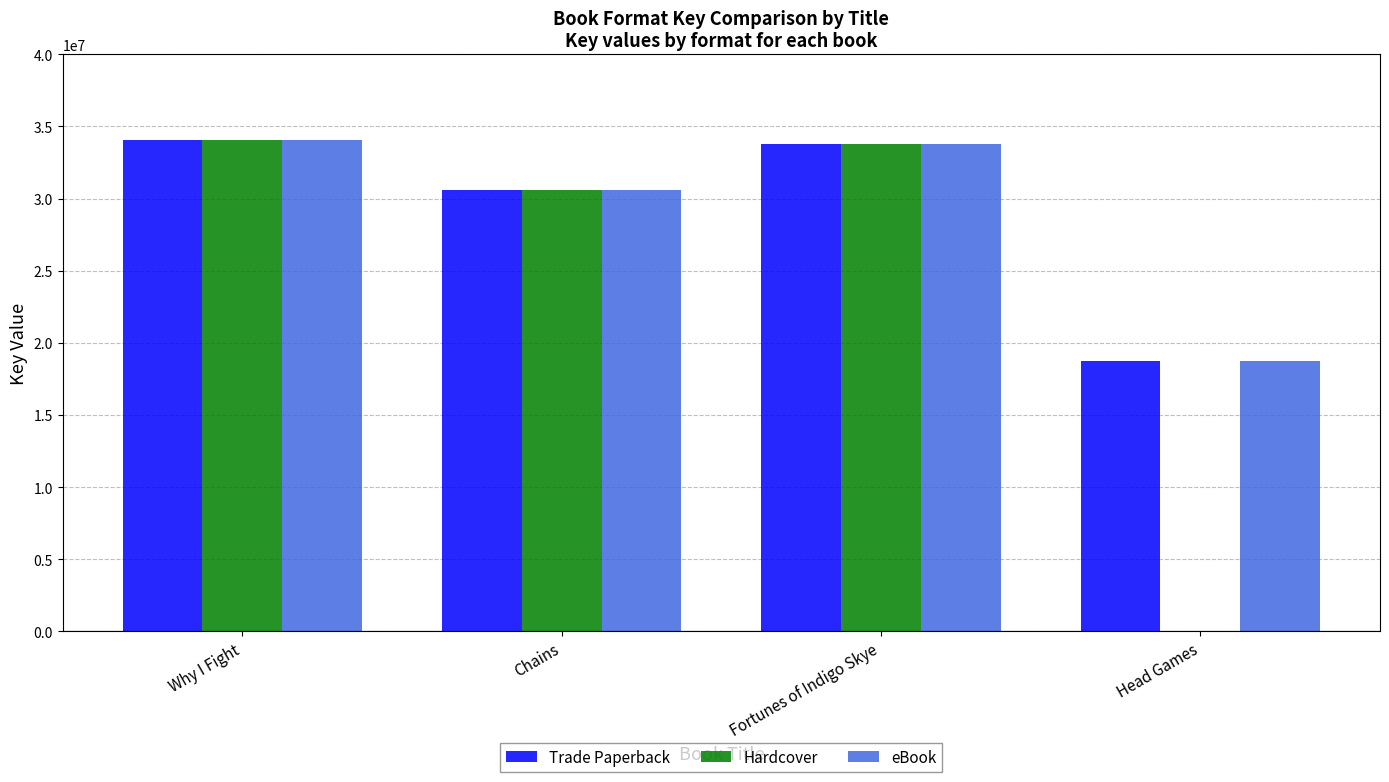

Where does the Hardcover series first go above 33807240?

Why I Fight